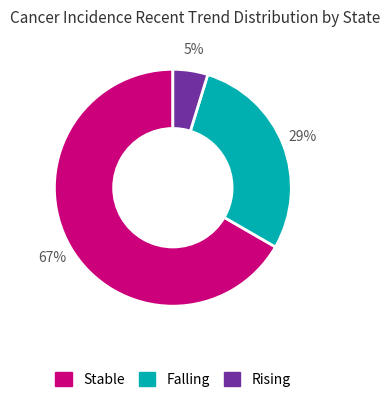

Count the number of slices in the pie.

3